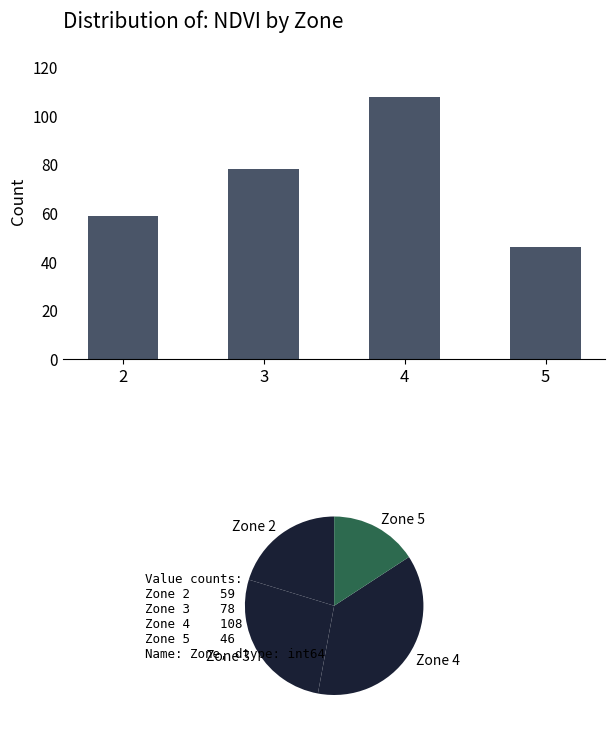

What is the change in value from 3 to 4?

+30